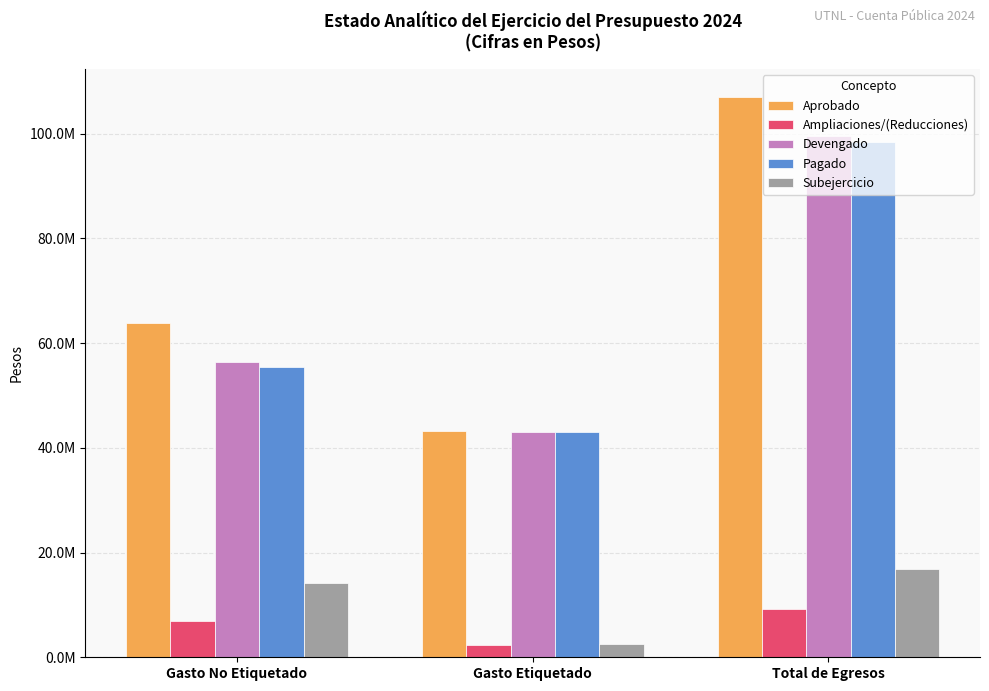

Which series changed the most between Gasto No Etiquetado and Total de Egresos?

Aprobado